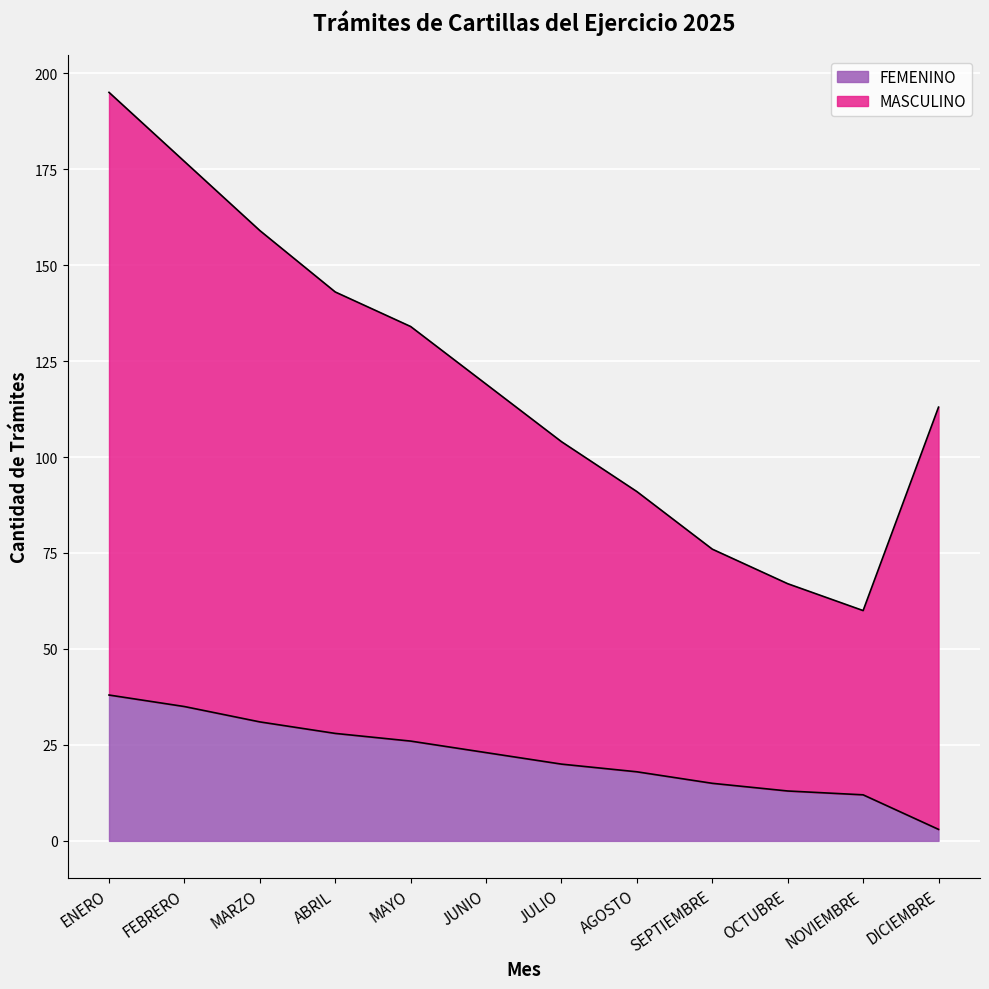

What is the difference between the maximum and minimum values in the FEMENINO series?

35